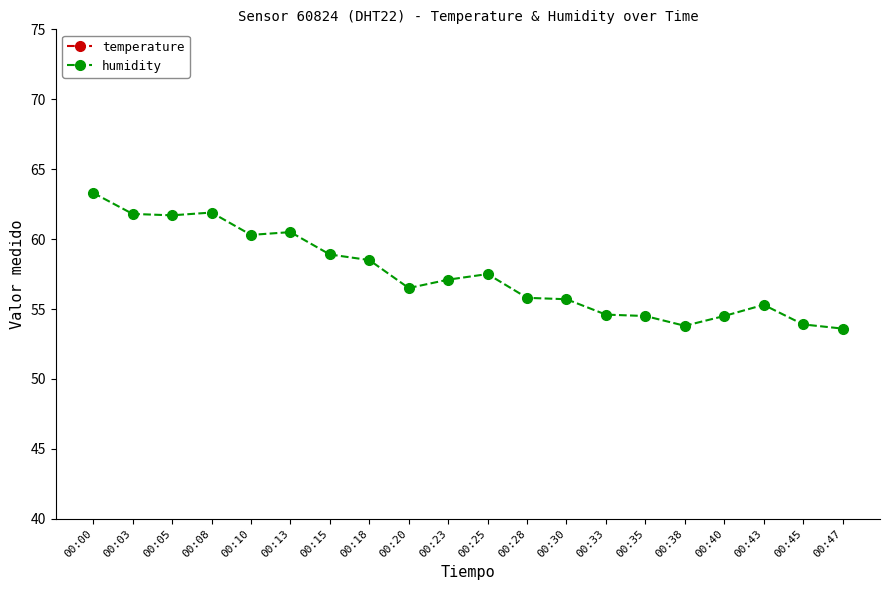

Reading left to right, transcribe all the data shown in this chart.

temperature: 00:00=29.9	00:03=30.1	00:05=30.3	00:08=30.4	00:10=30.7	00:13=30.9	00:15=31.2	00:18=31.5	00:20=31.7	00:23=31.8	00:25=31.8	00:28=32.0	00:30=32.1	00:33=32.2	00:35=32.4	00:38=32.4	00:40=32.6	00:43=32.7	00:45=32.6	00:47=32.8
humidity: 00:00=63.3	00:03=61.8	00:05=61.7	00:08=61.9	00:10=60.3	00:13=60.5	00:15=58.9	00:18=58.5	00:20=56.5	00:23=57.1	00:25=57.5	00:28=55.8	00:30=55.7	00:33=54.6	00:35=54.5	00:38=53.8	00:40=54.5	00:43=55.3	00:45=53.9	00:47=53.6